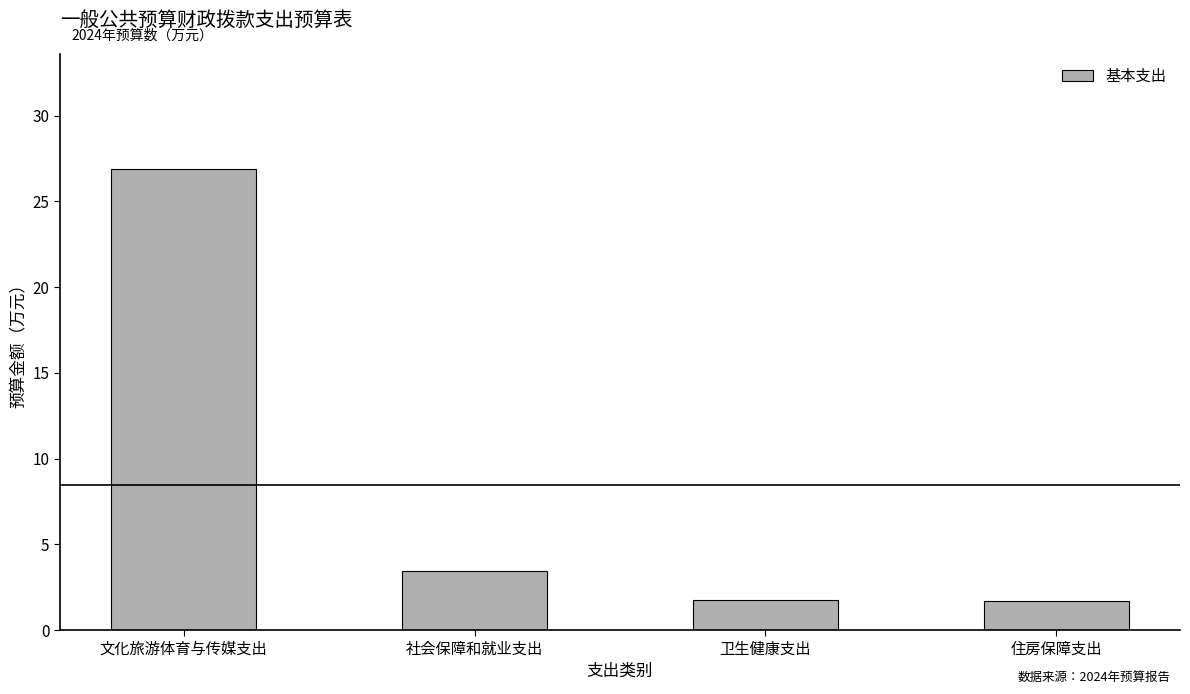

Between 卫生健康支出 and 文化旅游体育与传媒支出, which is larger?

文化旅游体育与传媒支出